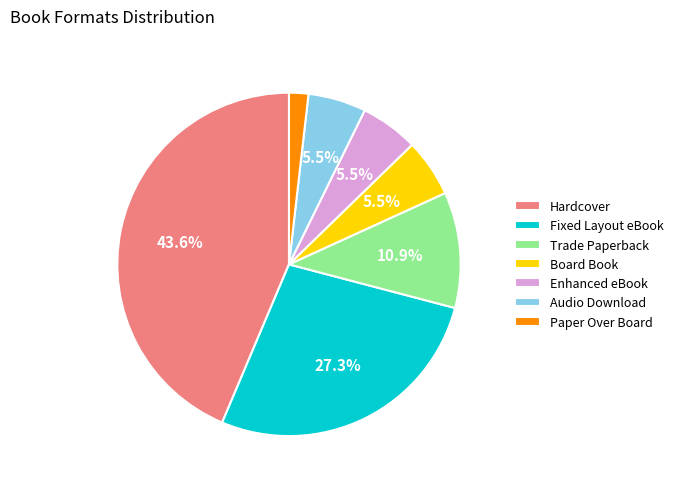

Is Paper Over Board the majority of the pie?

No